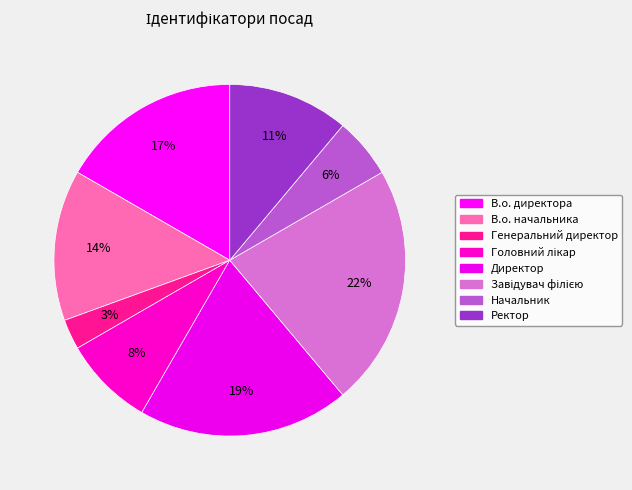

Approximately how many times larger is the value at Директор compared to Генеральний директор?

7.0